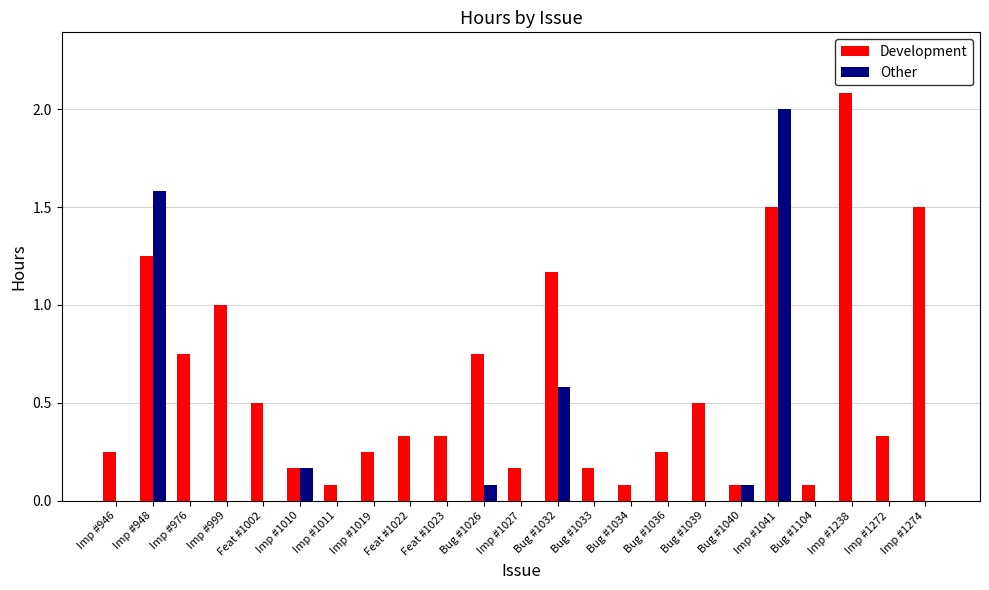

At which label does Development reach its peak?

Imp #1238